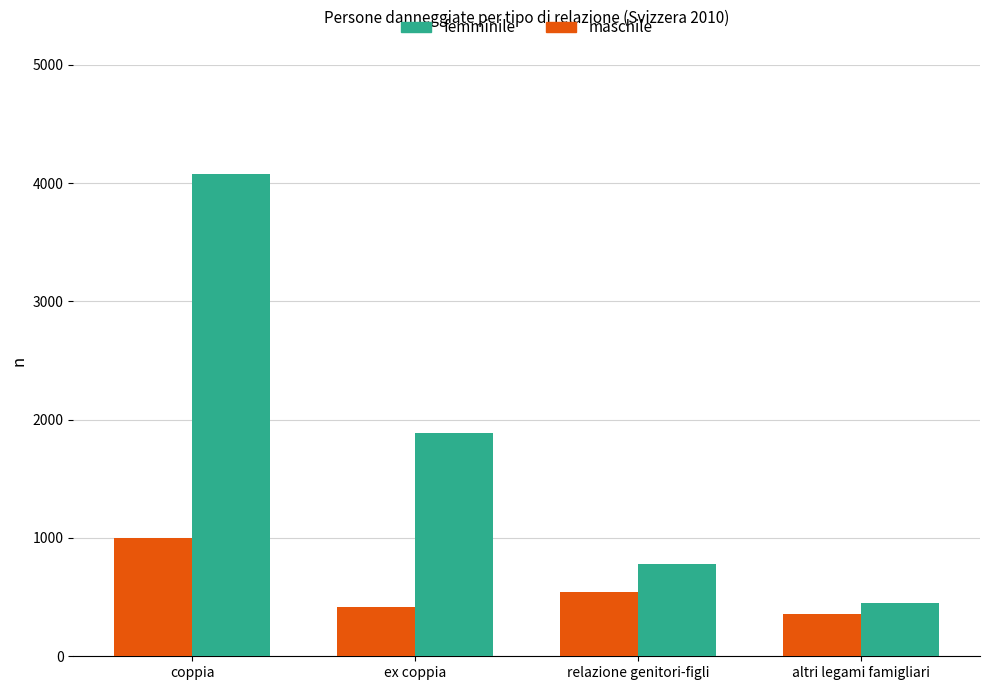

Between coppia and relazione genitori-figli, which series saw the biggest shift?

femminile